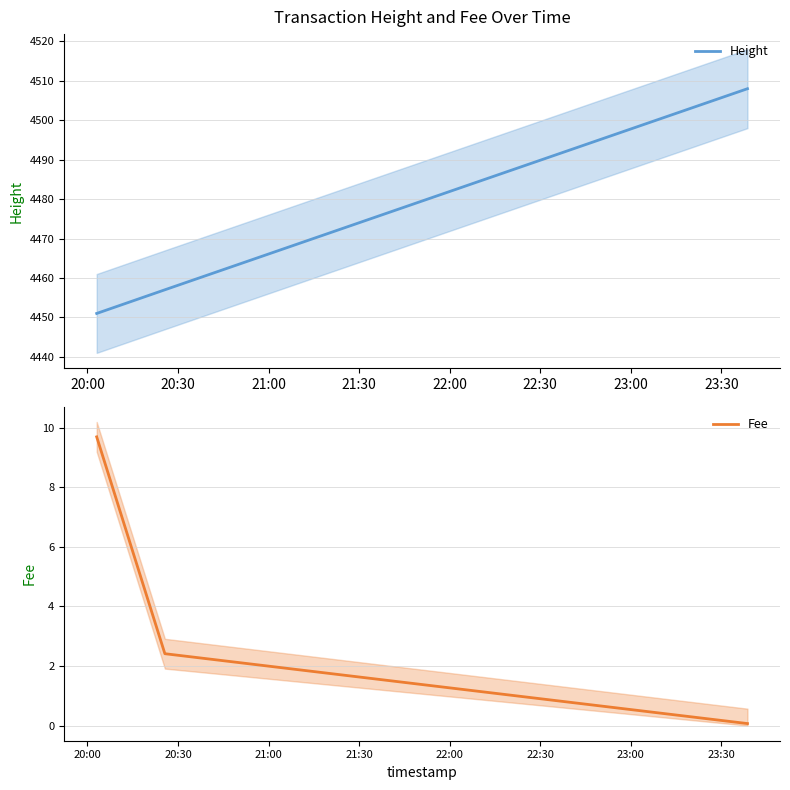

Reading left to right, list all the values displayed in this chart.

Height: 4451.0	4457.0	4508.0
Fee: 9.7	2.4	0.1